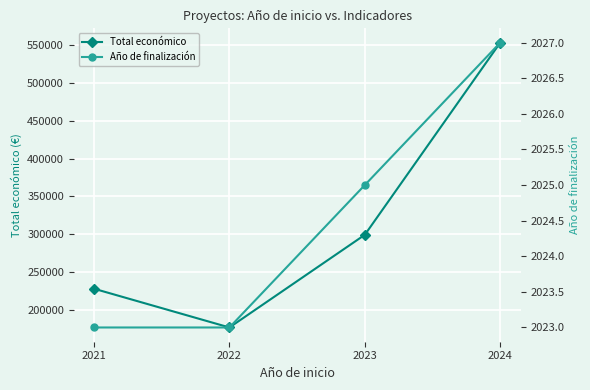

Which category has the lowest value in the Total económico series?

2022